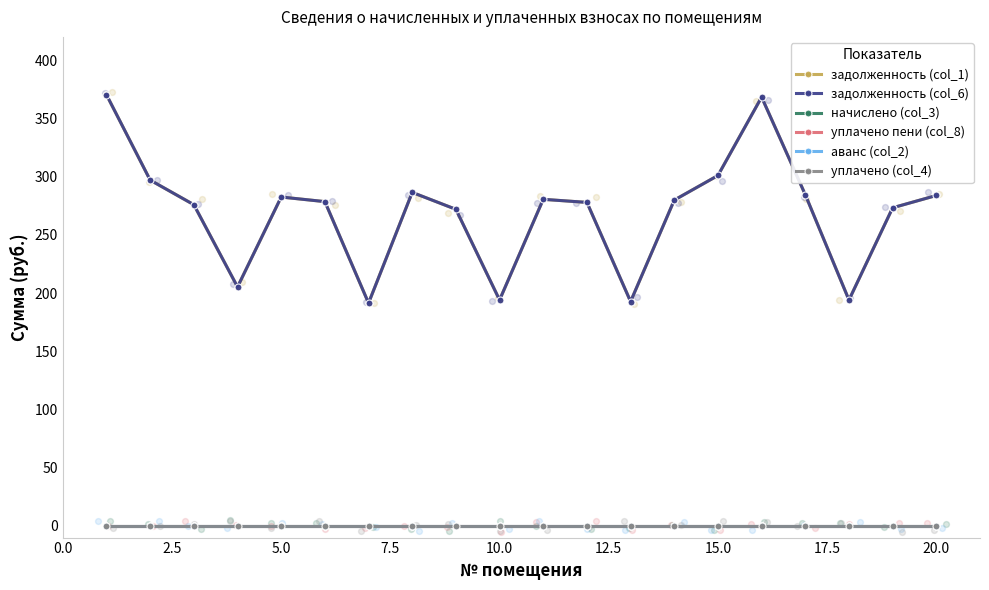

Which series has the largest total across all categories?

задолженность (col_1)